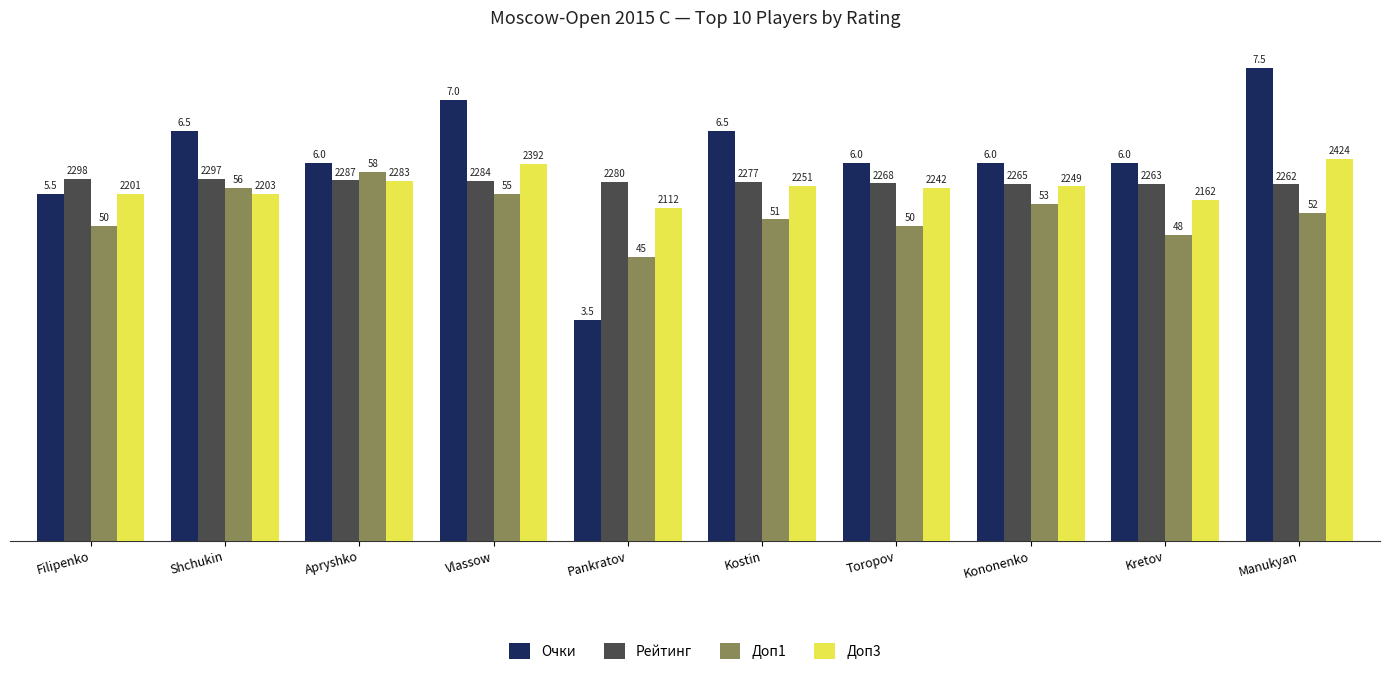

What is the minimum value shown in the chart?

3.5